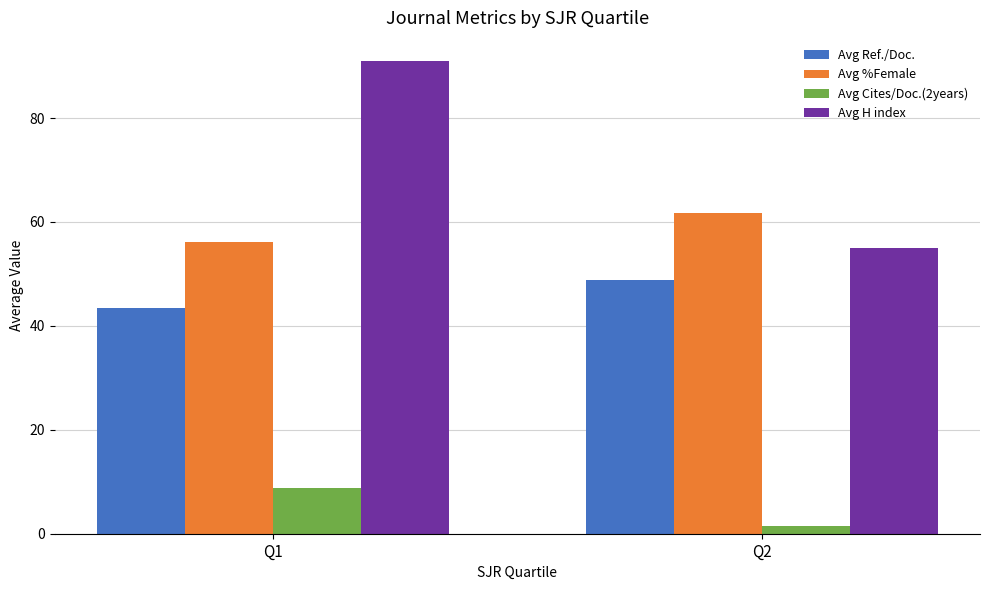

Reading left to right, extract all data points from this chart.

Avg Ref./Doc.: Q1=43.4	Q2=48.8
Avg %Female: Q1=56.1	Q2=61.8
Avg Cites/Doc.(2years): Q1=8.7	Q2=1.6
Avg H index: Q1=90.9	Q2=55.0